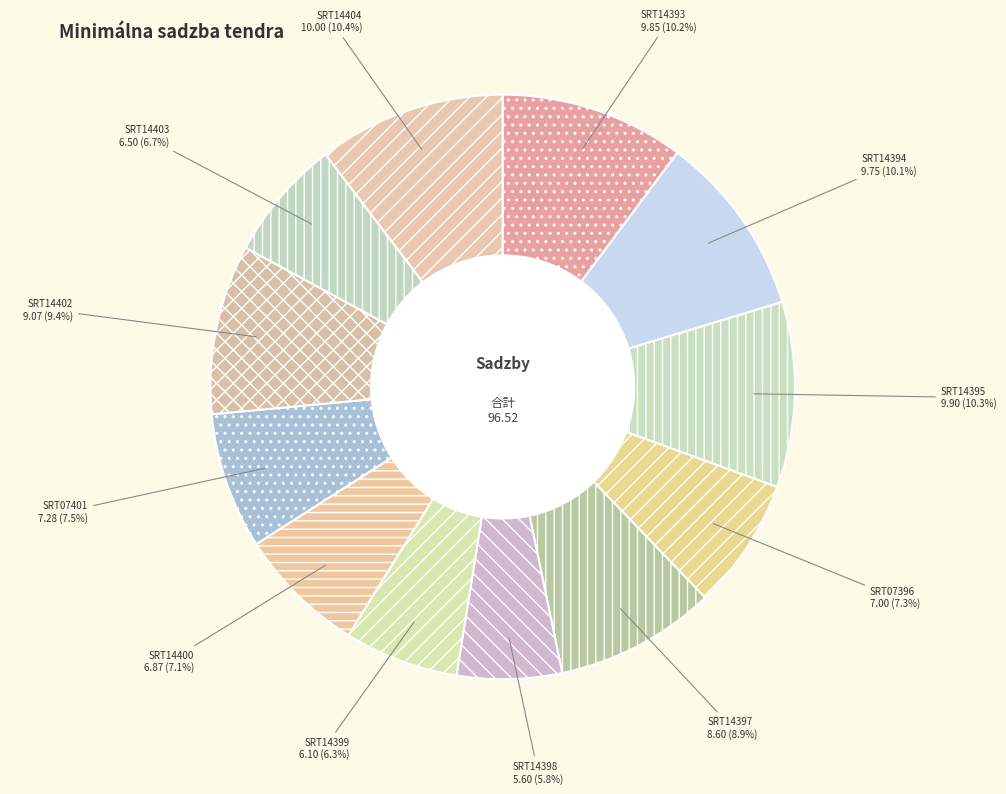

What is the smallest slice in the pie chart?

SRT14398